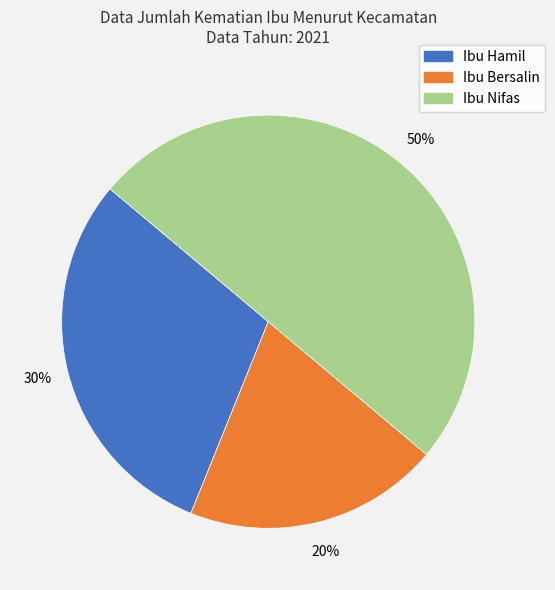

Which category has the biggest portion of the pie?

Ibu Nifas